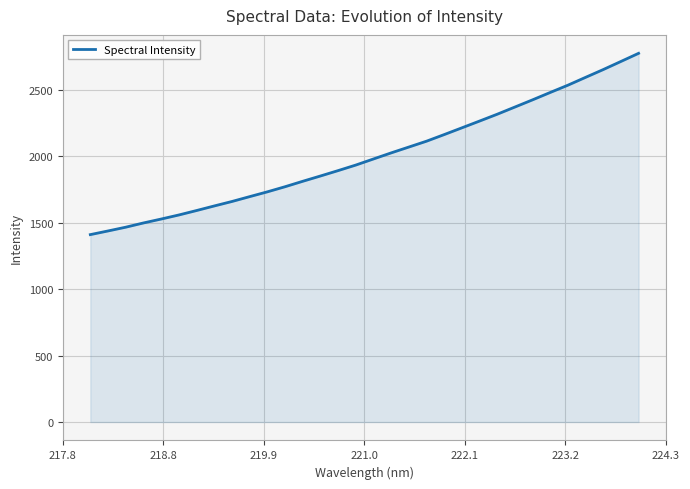

What is the greatest value displayed?

2776.7